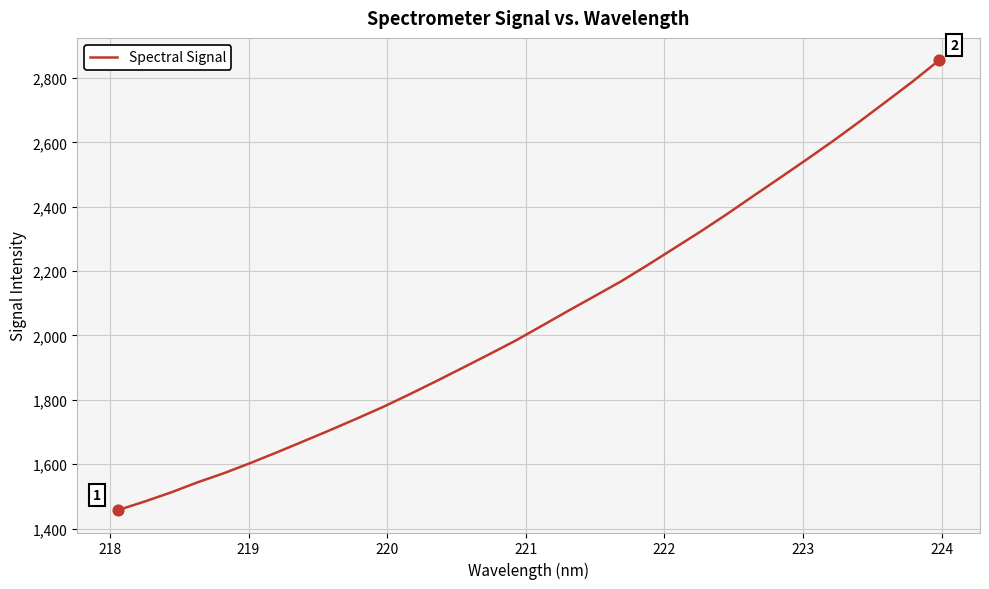

What is the difference between the maximum and minimum values?

1397.2